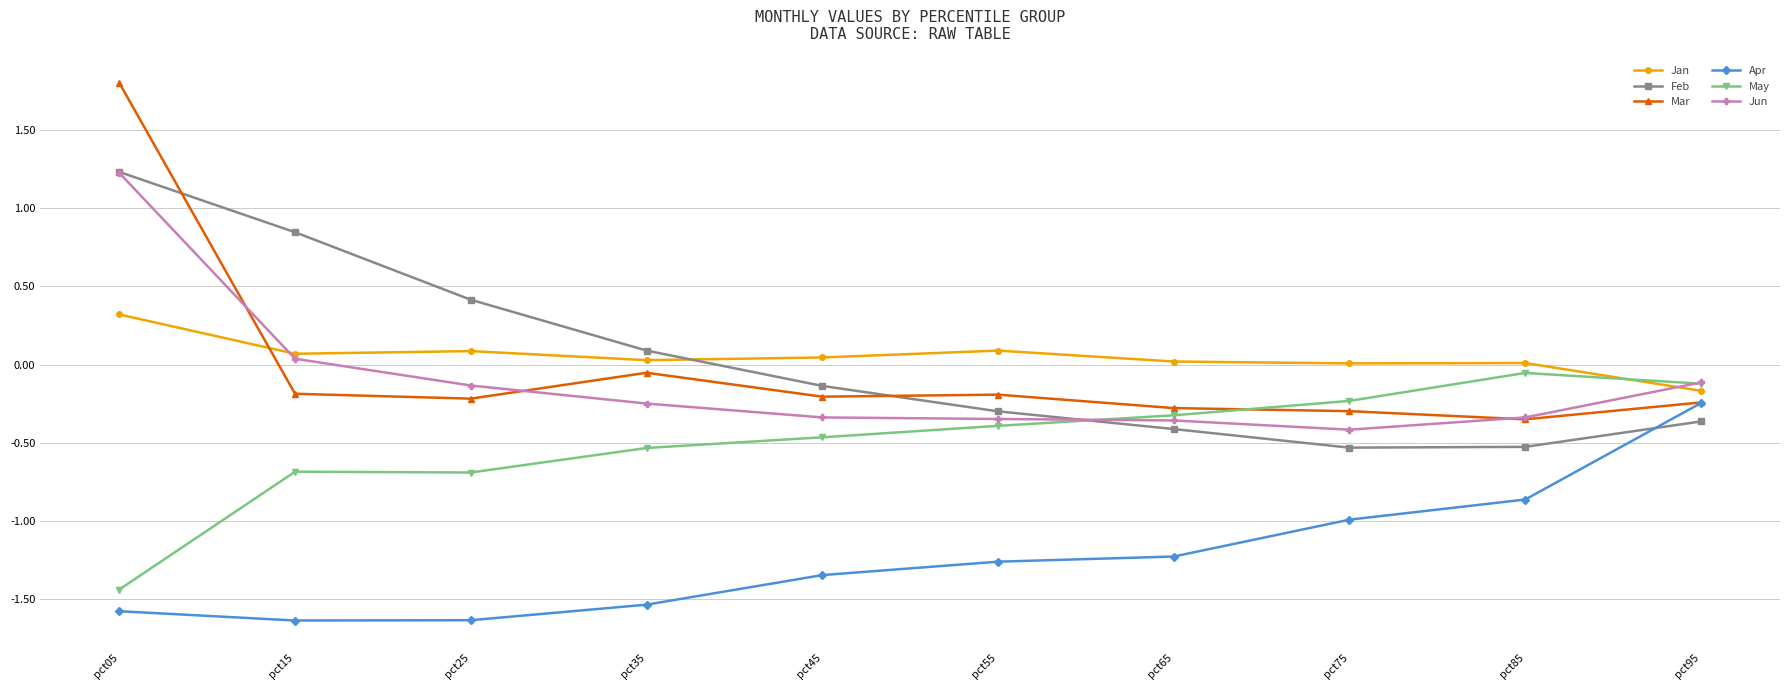

Between pct15 and pct45, which series saw the biggest shift?

Feb